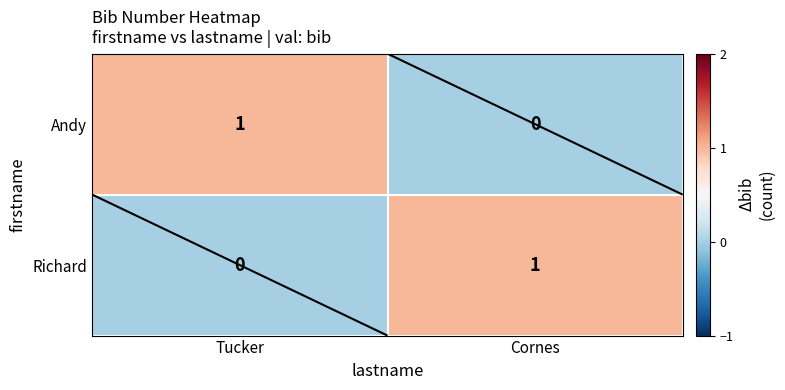

Which series has the largest total across all categories?

Andy